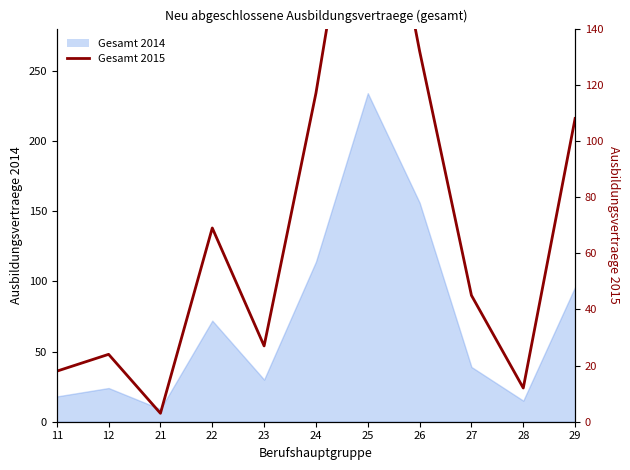

What is the change in value from 21 to 22?

+66